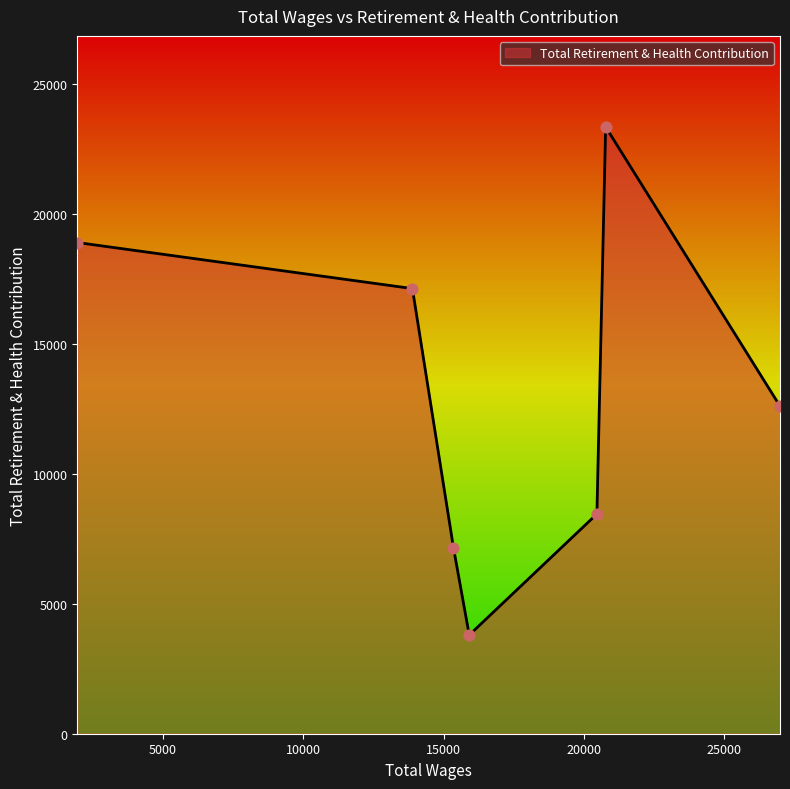

What is the difference between the maximum and second lowest values?

16193